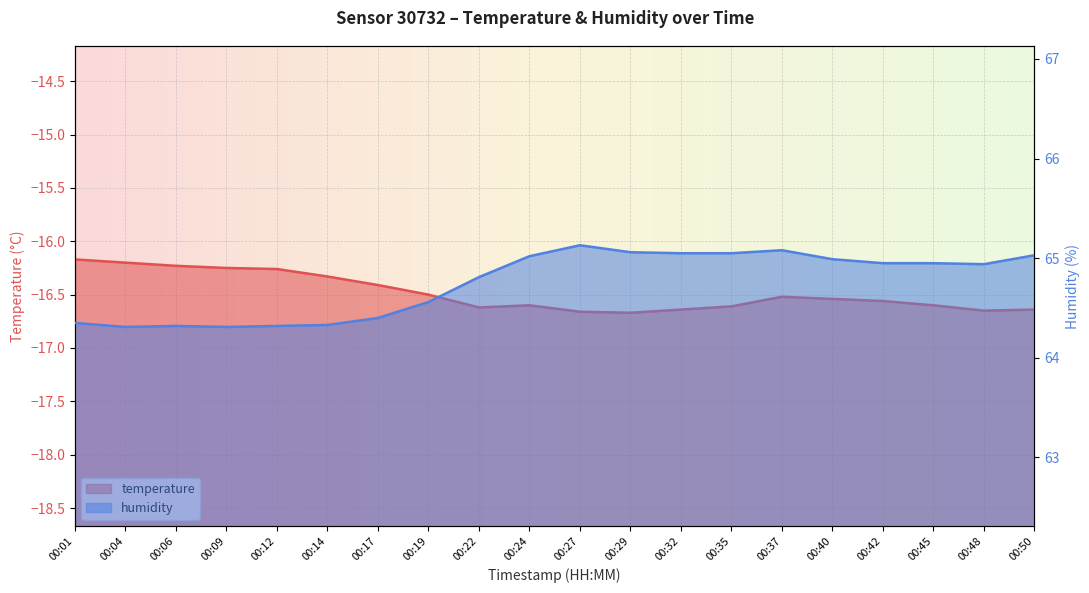

What is the maximum value for humidity?

65.1